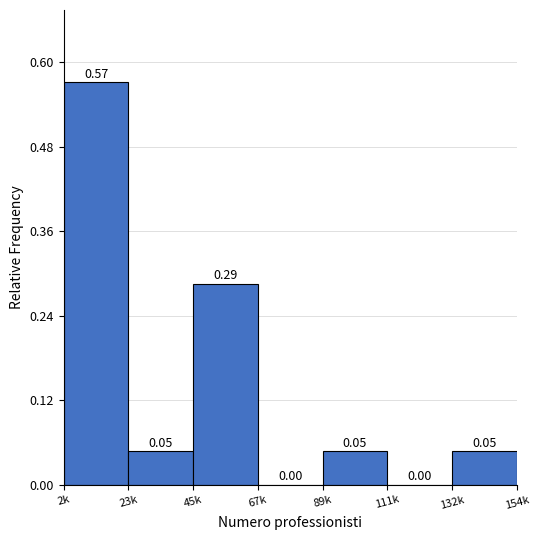

What is the change in value from 2k to 67k?

-0.6